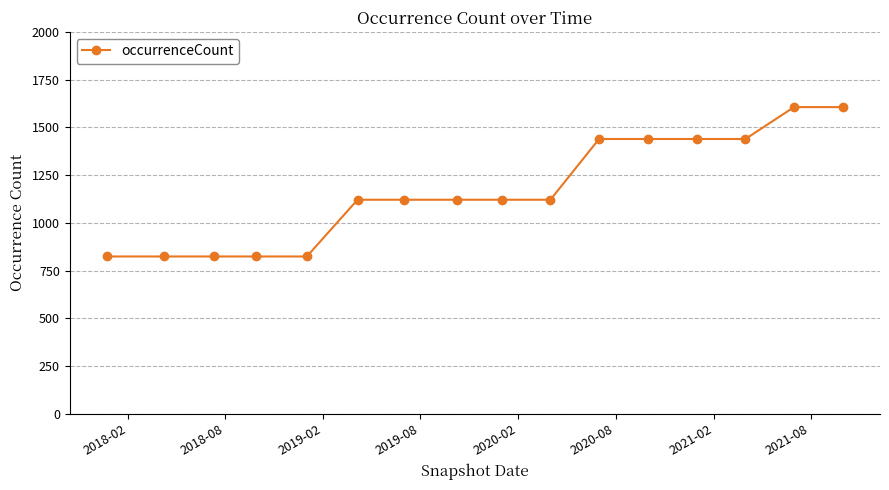

Does the chart display data point markers on the line(s)?

Yes